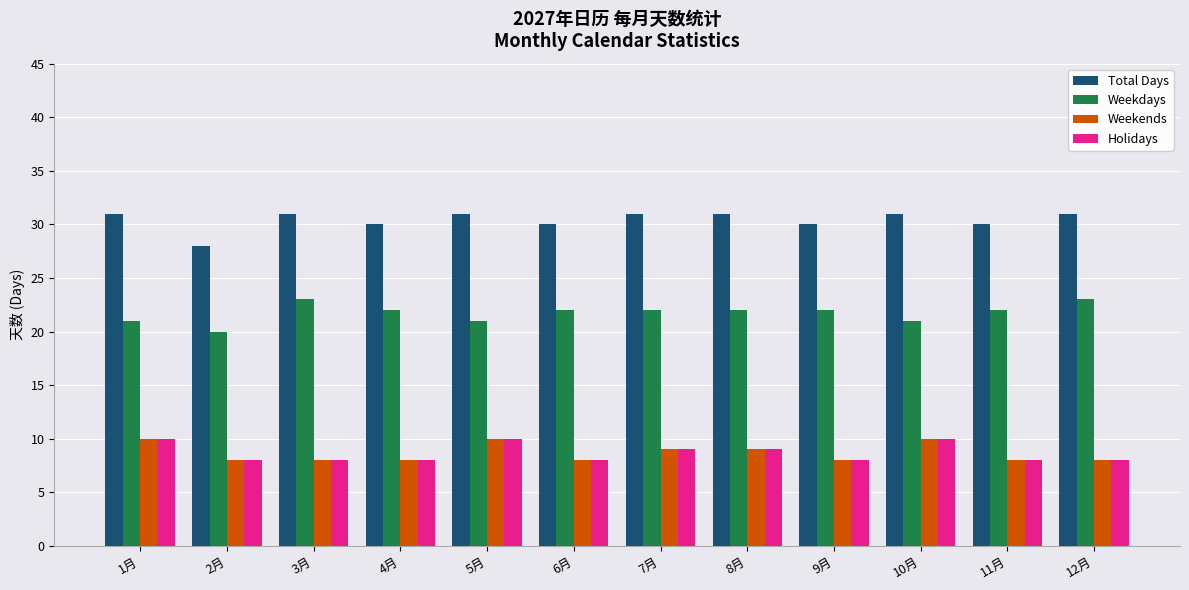

What is the sum of the Weekends values at 3月 and 12月?

16